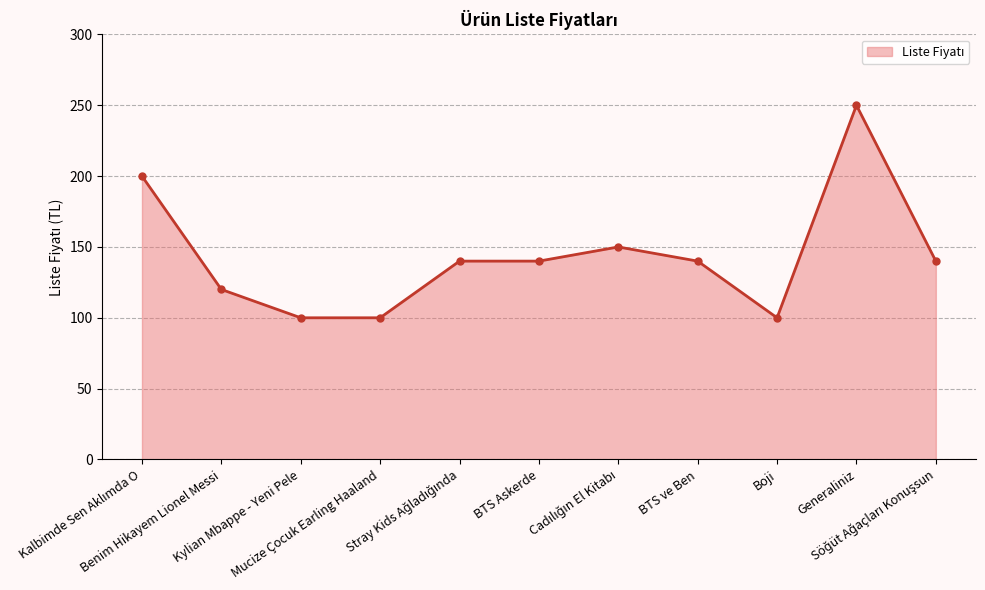

What is the value of the 1st point from the left?

200